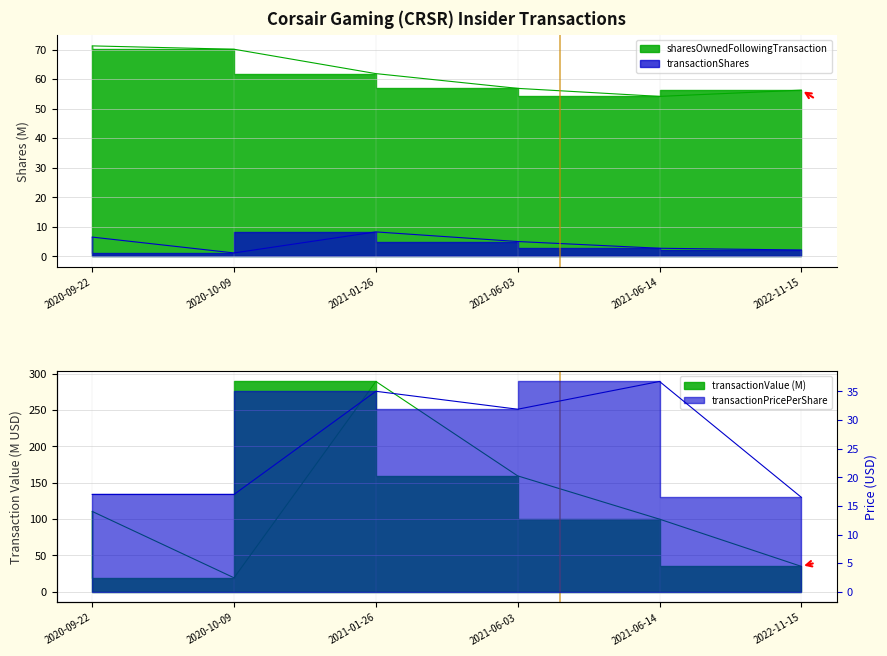

Count the number of data series in this chart.

4